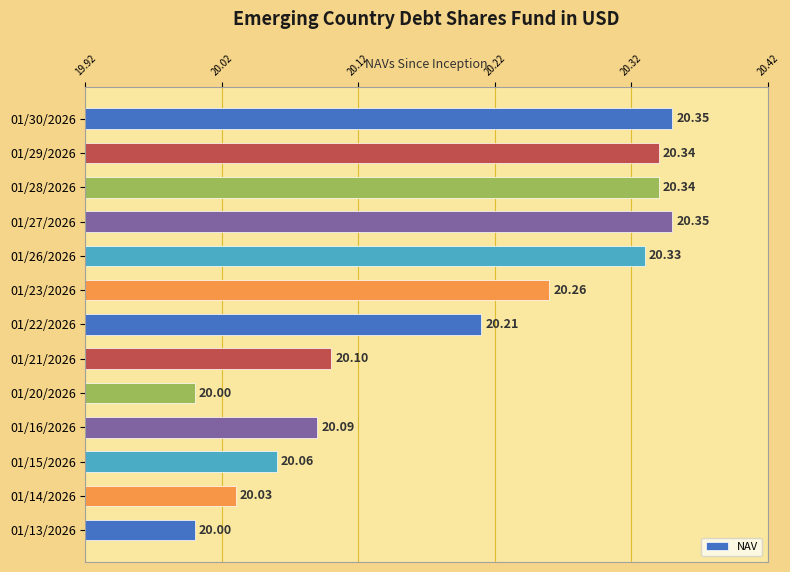

What is the sum of all values?

262.5